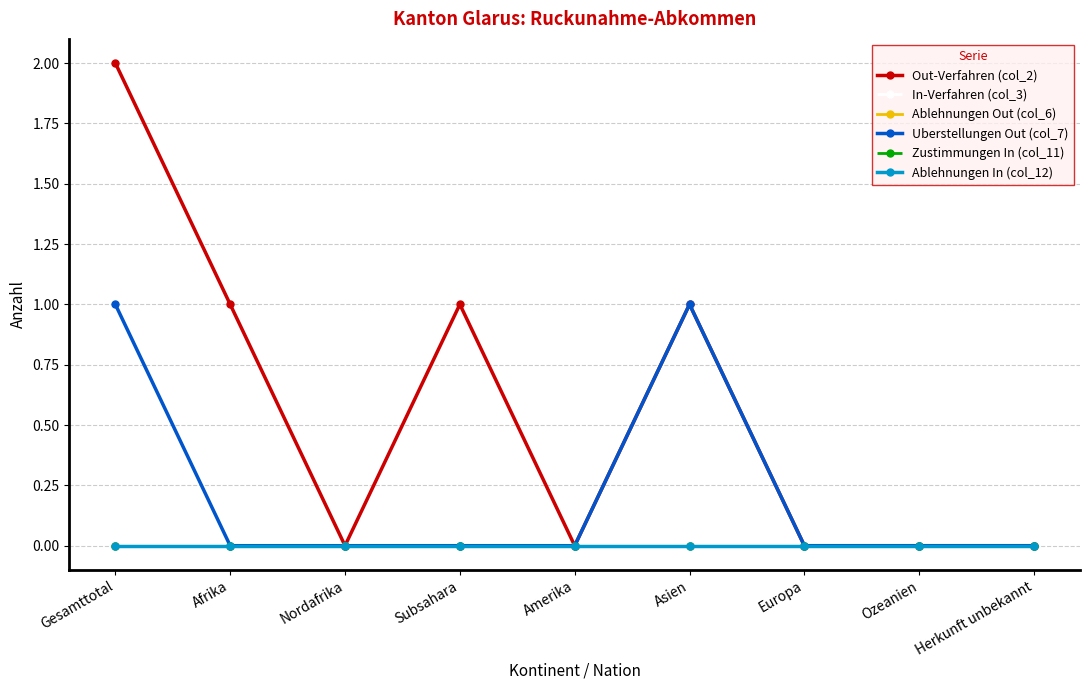

Does the chart have visible grid lines?

Yes